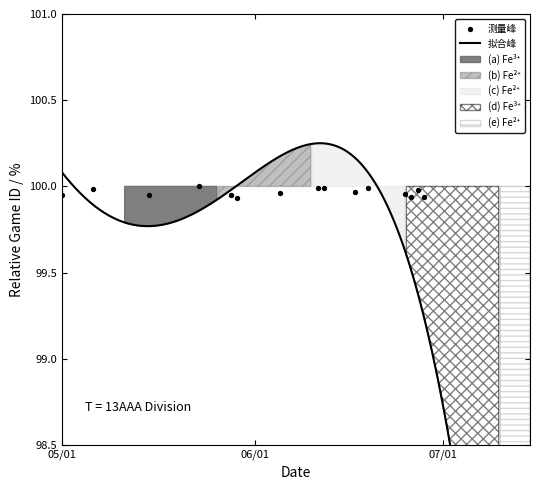

What is the ratio of the value at 6/11/19 to the value at 6/19/19?

1.0